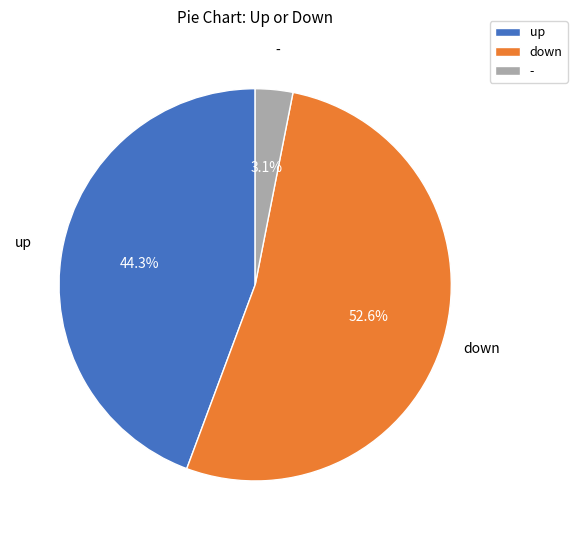

Rank the categories by value from highest to lowest.

down, up, -